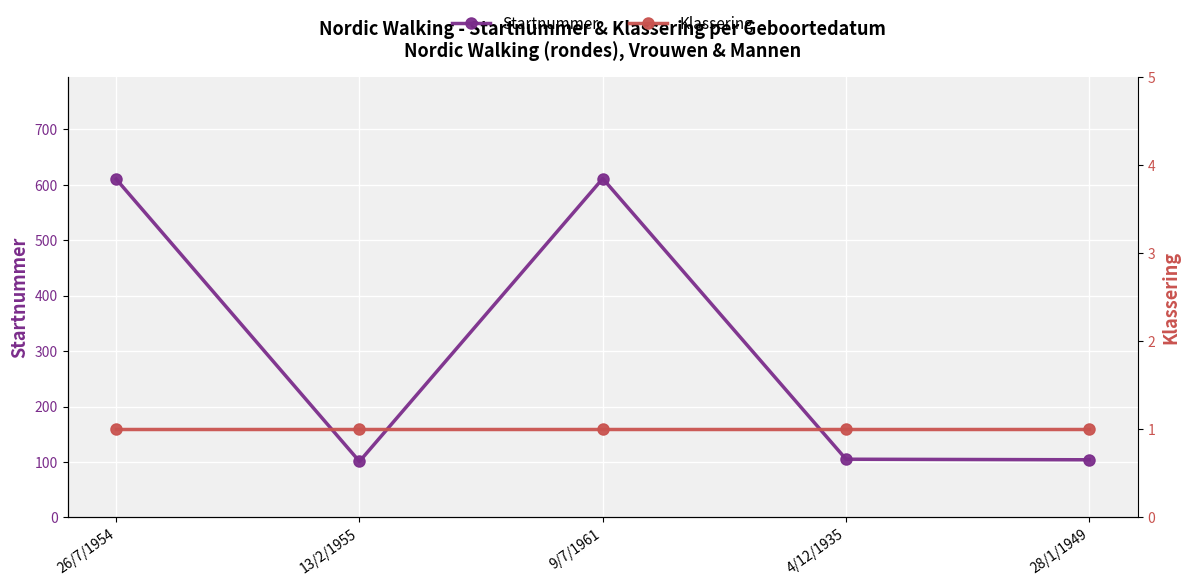

Reading left to right, what are all the values shown in this chart?

Startnummer: 610	101	611	105	104
Klassering: 1	1	1	1	1